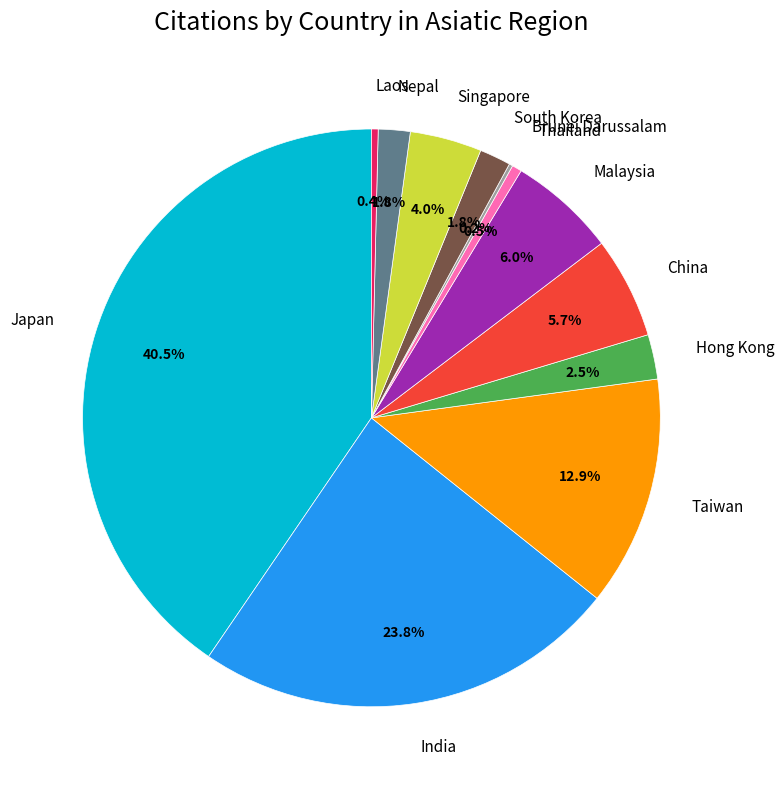

To the nearest percent, what is the combined percentage of Laos and Japan?

41%